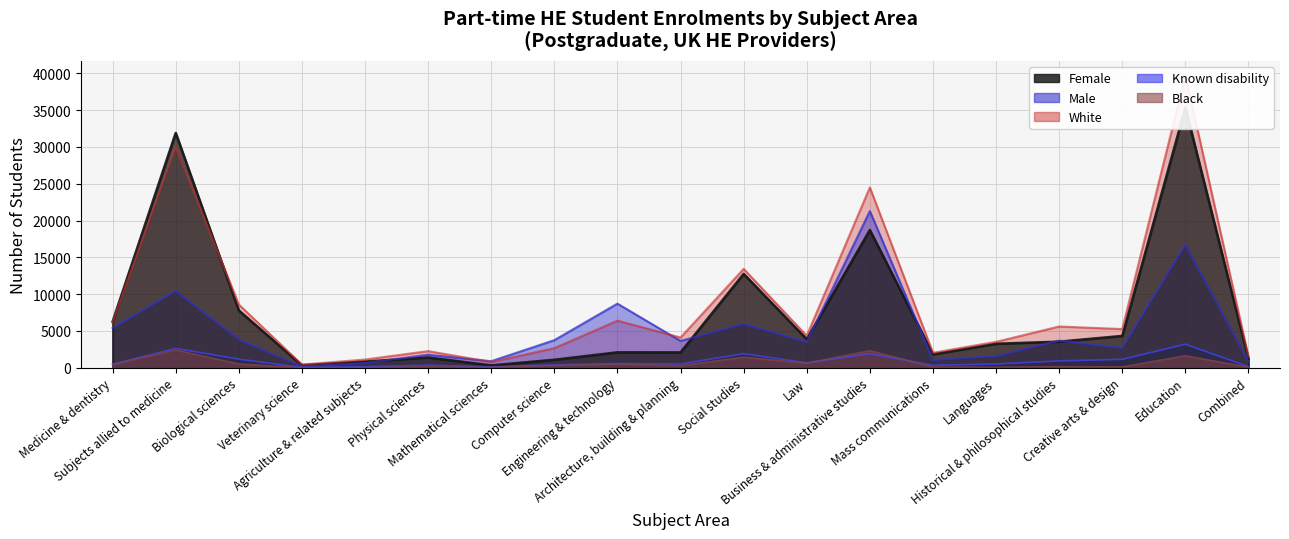

What is the maximum value shown in the chart?

39700